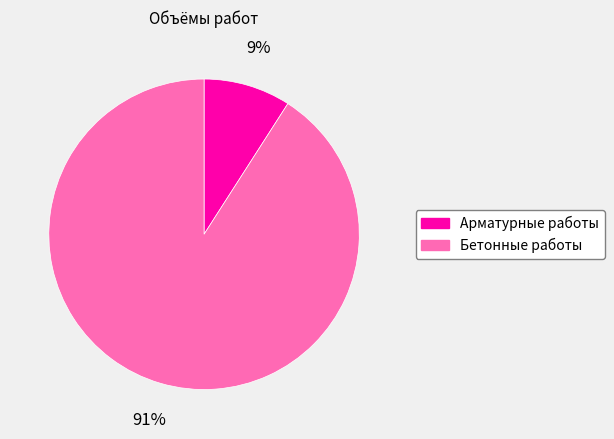

Which slice is the largest?

Бетонные работы